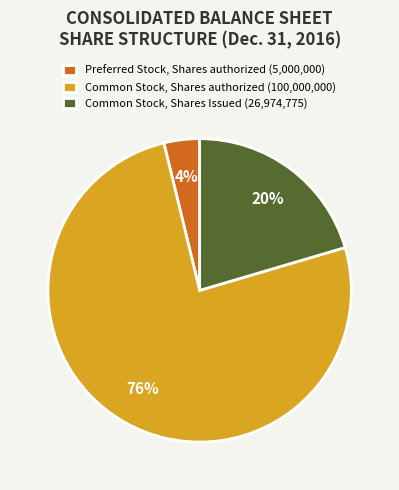

The Common Stock, Shares authorized (100,000,000) slice represents 64% of the pie. True or false?

False